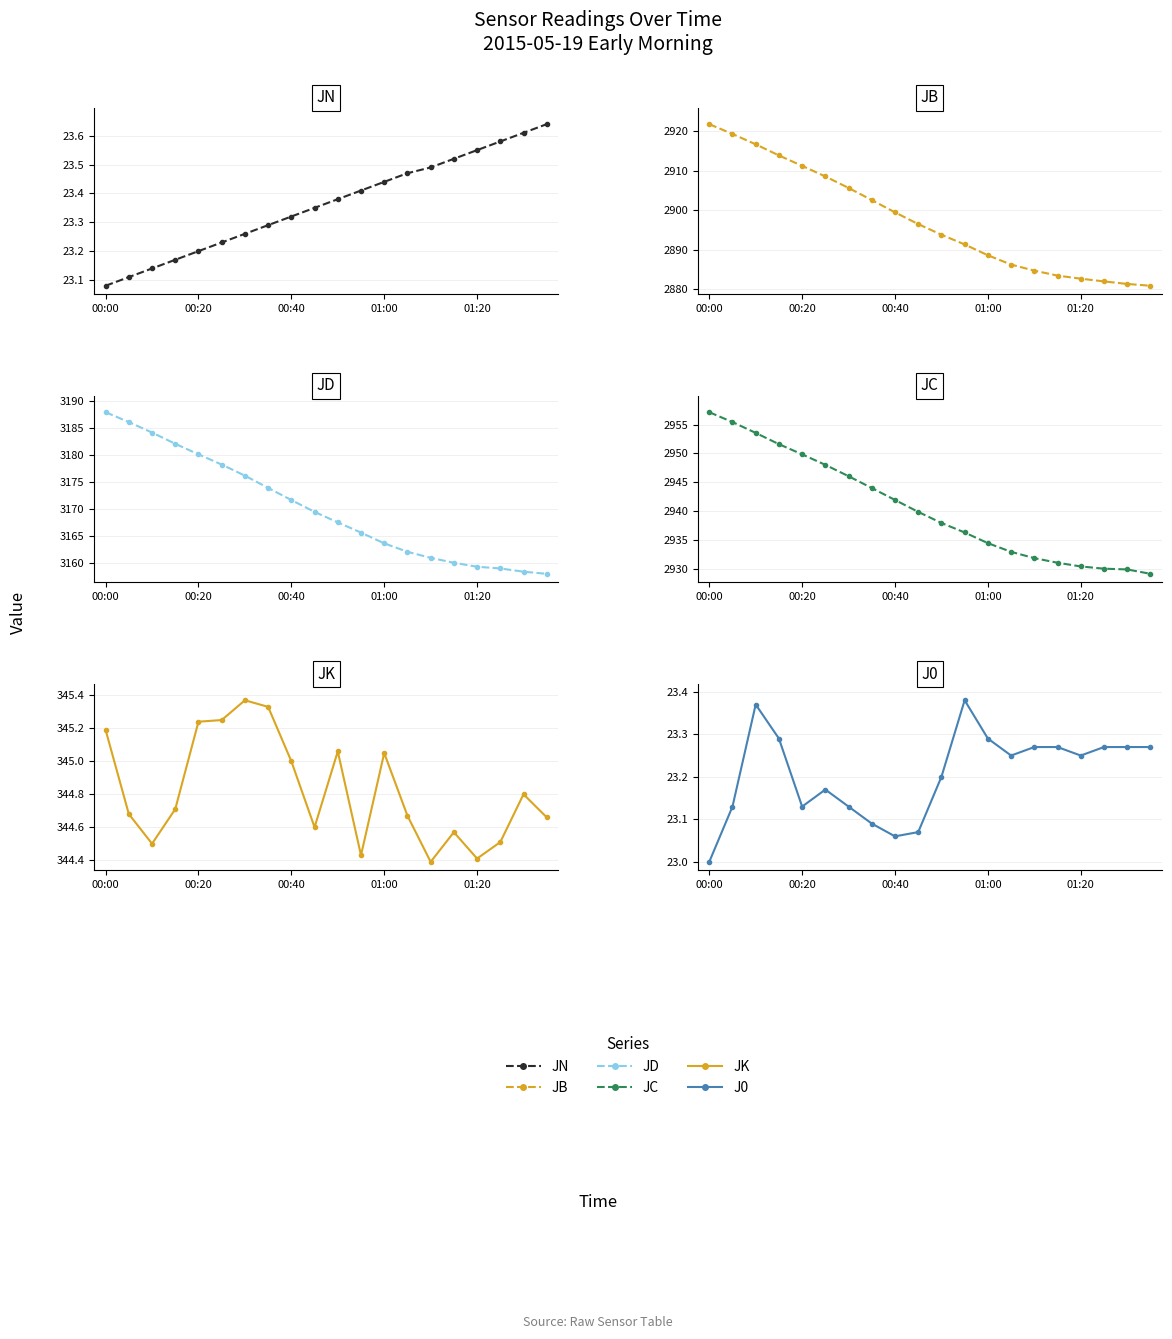

True or false: JB has more than 1 interior local peaks.

False